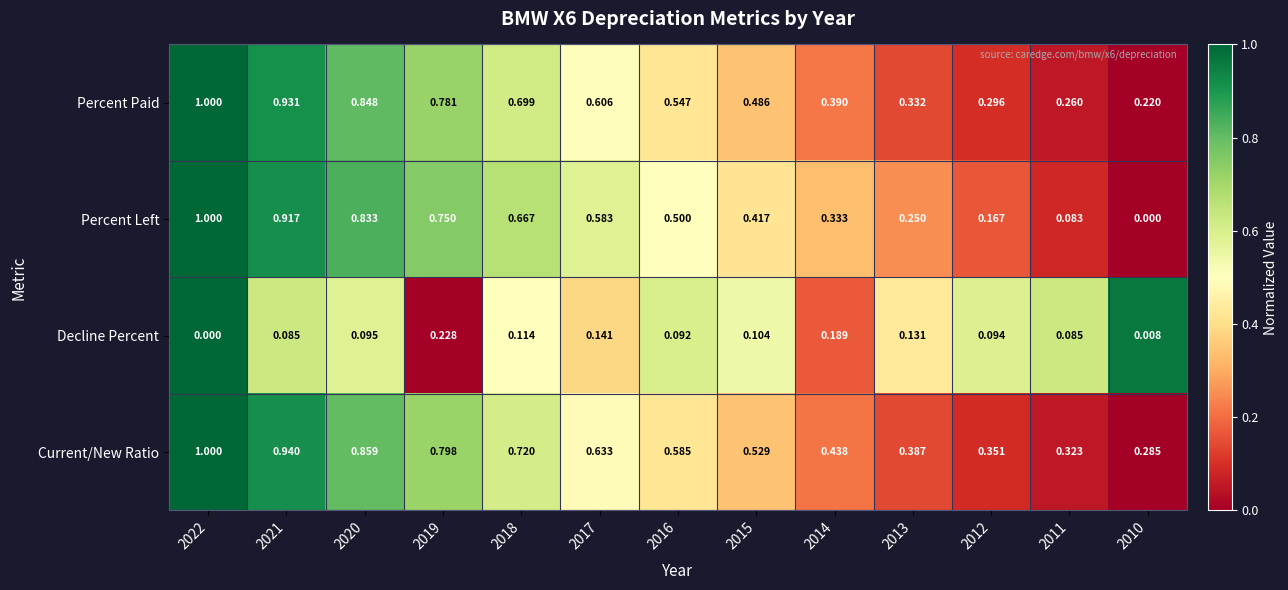

Which series changed the most between 2021 and 2017?

Percent Left